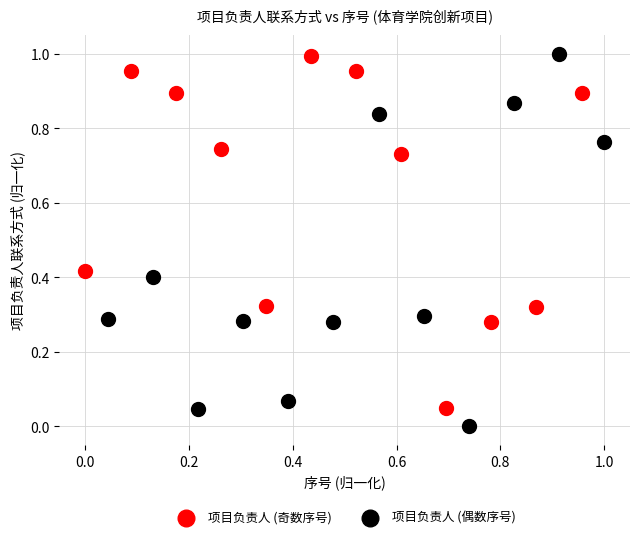

Which series reaches the minimum Y coordinate?

项目负责人 (偶数序号)